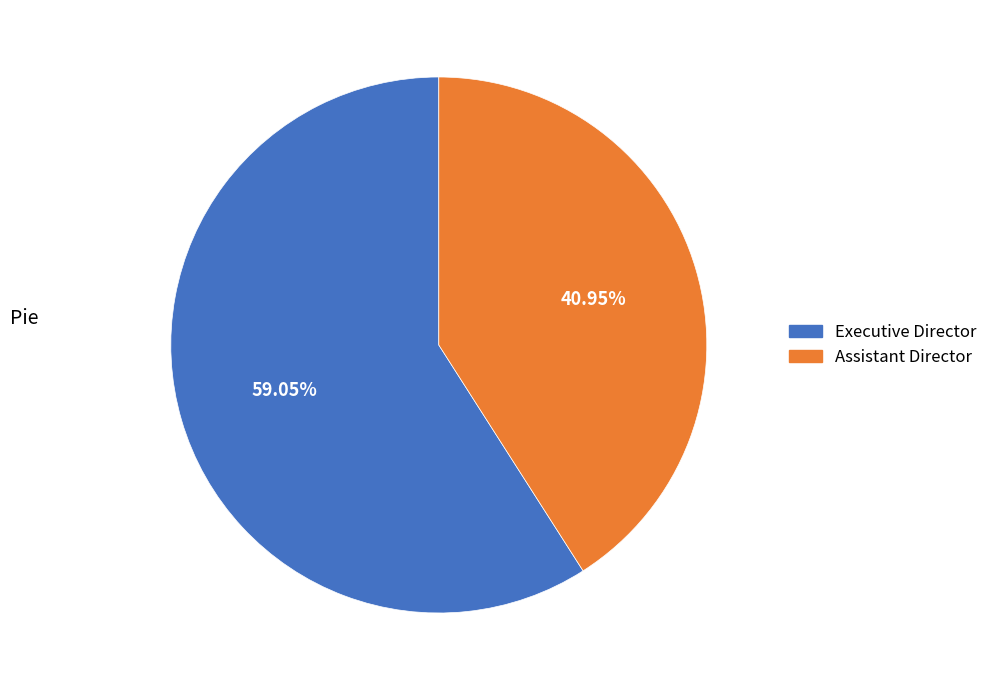

To the nearest percent, what is the difference between the largest and smallest slice percentages?

18%